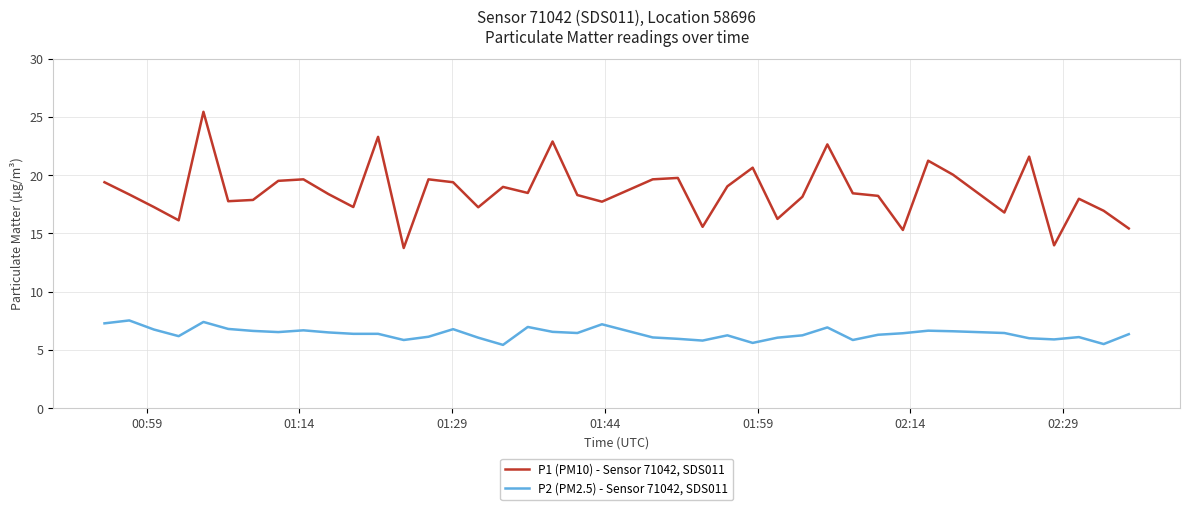

True or false: P1 (PM10) - Sensor 71042, SDS011 and P2 (PM2.5) - Sensor 71042, SDS011 intersect in this chart.

False